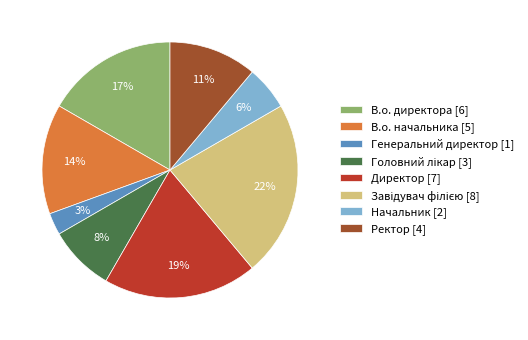

Combined, do В.о. директора [6] and Ректор [4] account for over 50%?

No